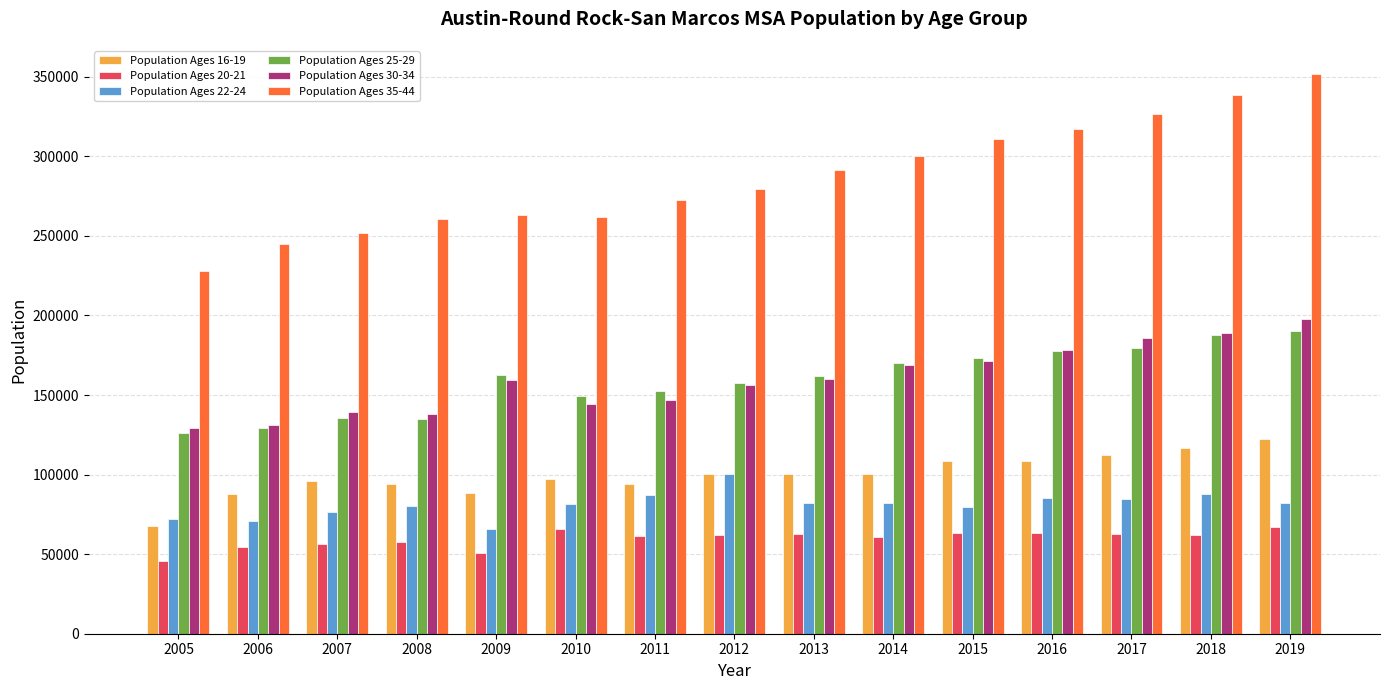

The value of Population Ages 25-29 at 2011 is 51073. True or false?

False